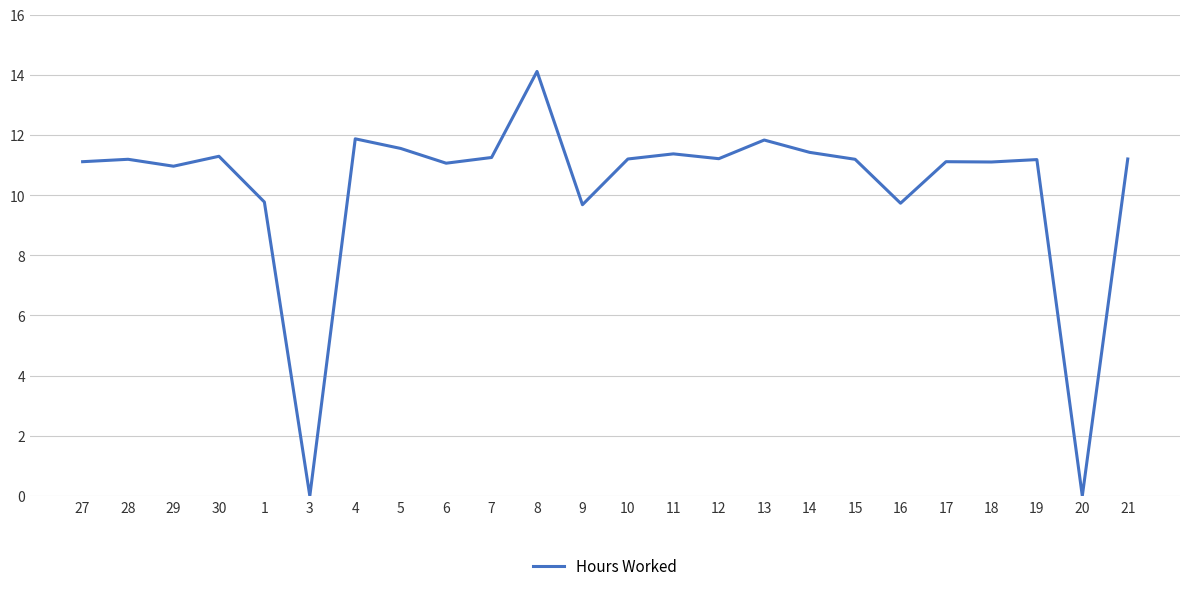

Is it true that the value at 1 is 5.7?

False